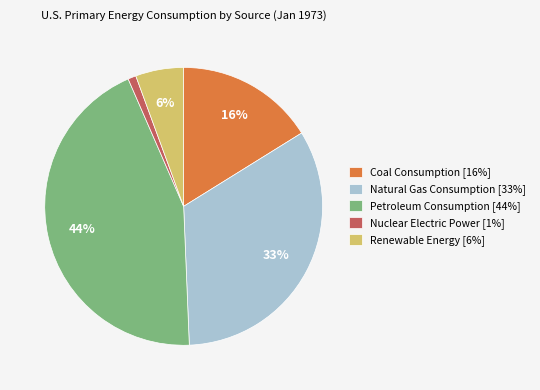

The Natural Gas Consumption slice represents 33% of the pie. True or false?

True